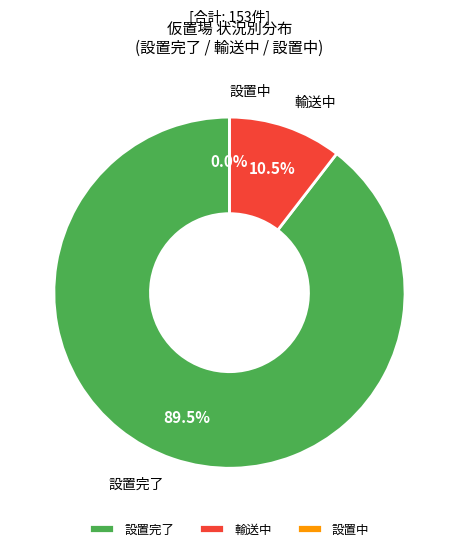

The 設置中 slice represents 1% of the pie. True or false?

False